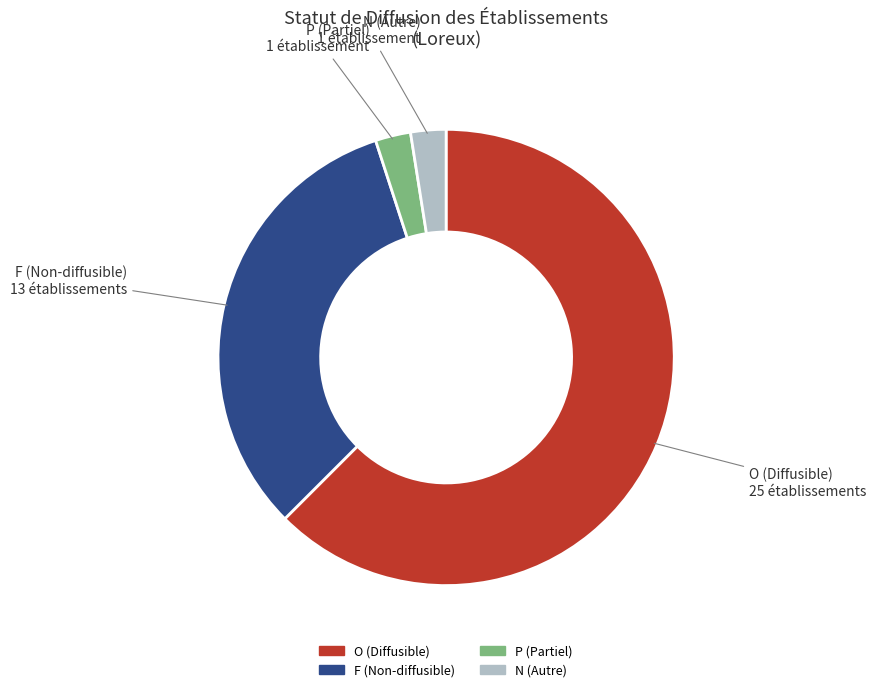

Is the sum of O and N greater than half?

Yes